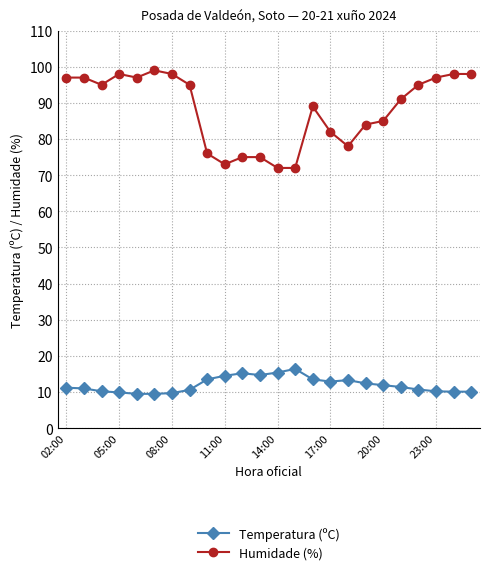

What is the difference between the maximum and minimum values in the Humidade (%) series?

27.0